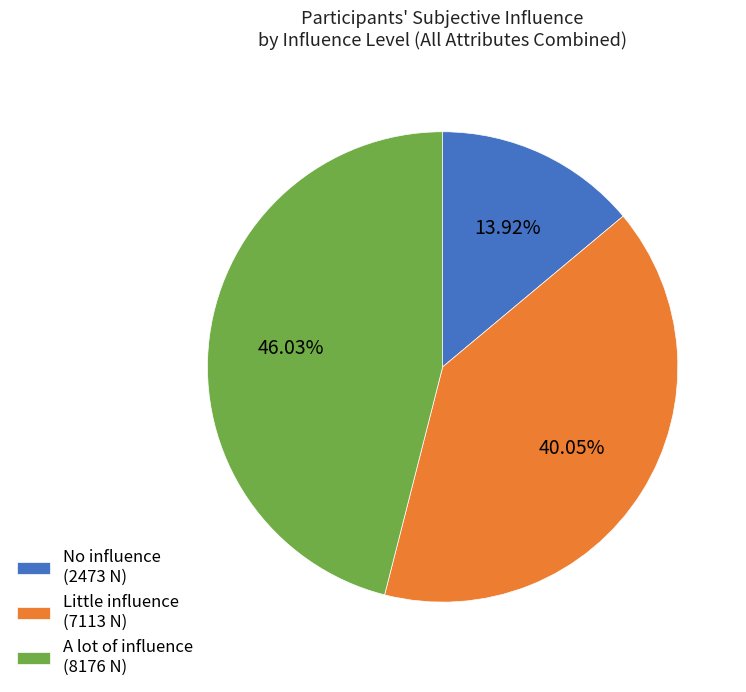

Is No influence (2473 N) the majority of the pie?

No